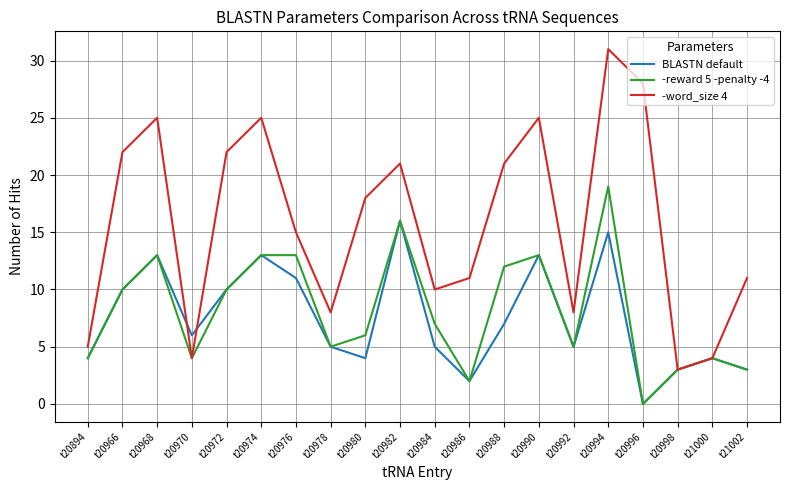

Where is BLASTN default nearest to the value 8?

t20988